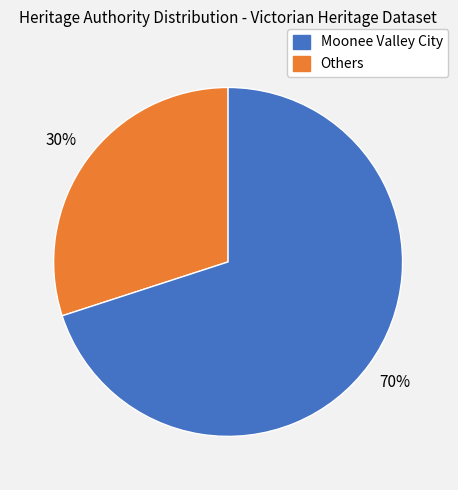

Is there a majority slice in this chart?

Yes